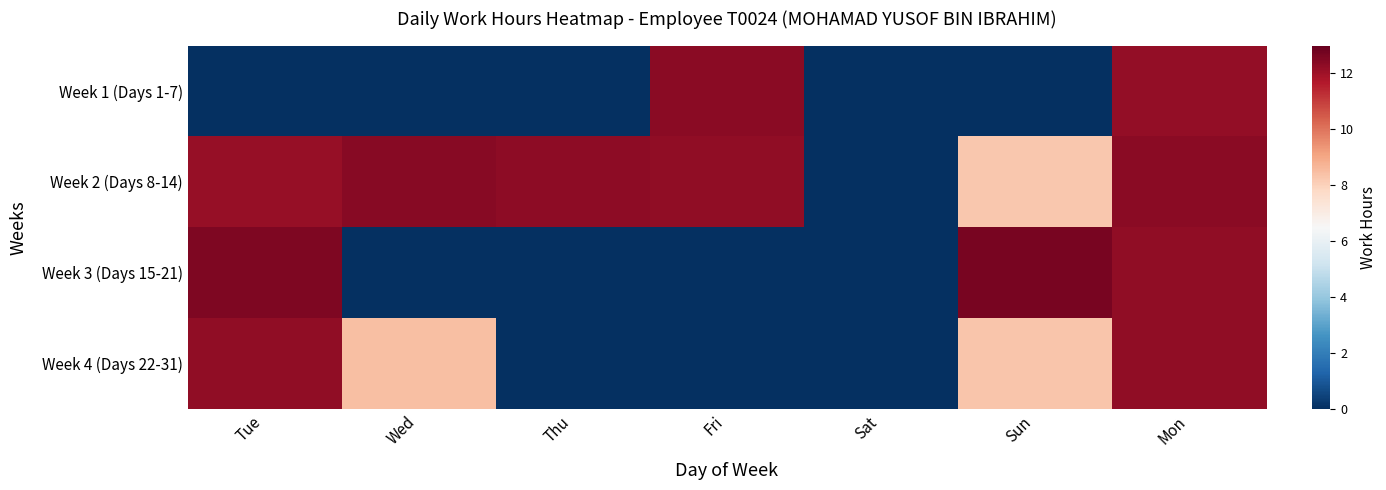

At how many categories does at least one series exceed 10?

6